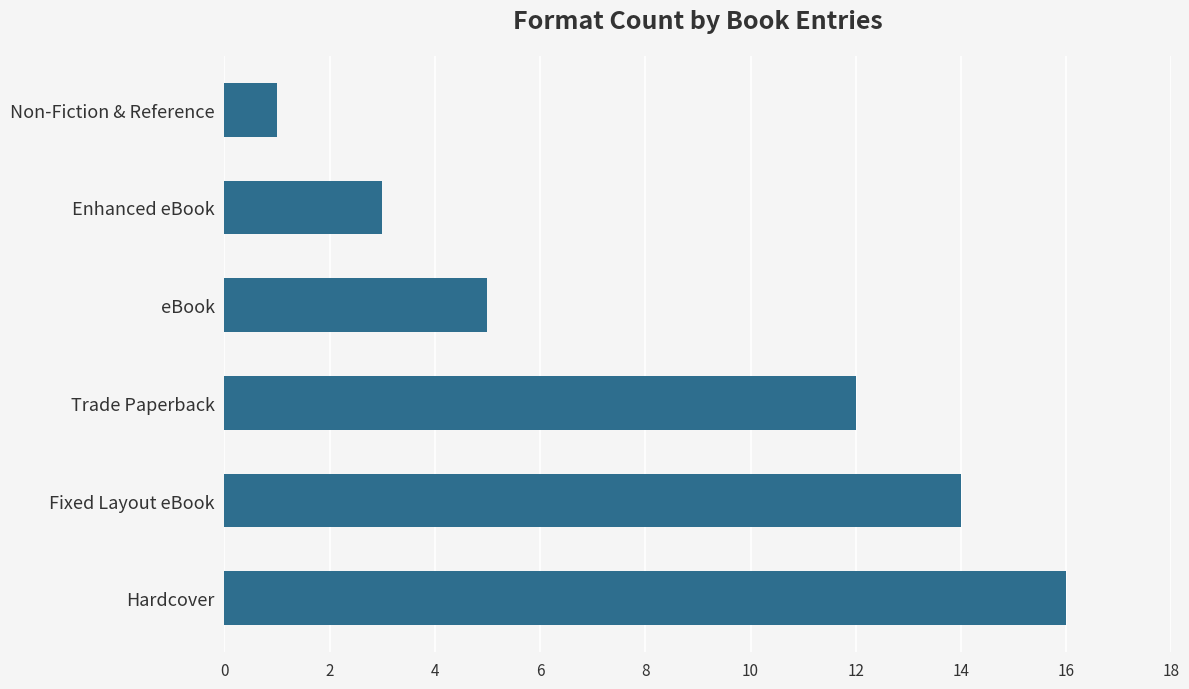

How many data points are less than 12?

3